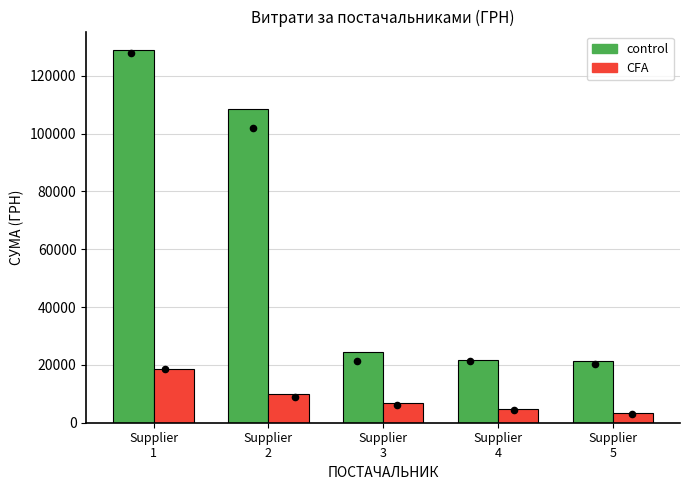

Which series has the largest total across all categories?

control